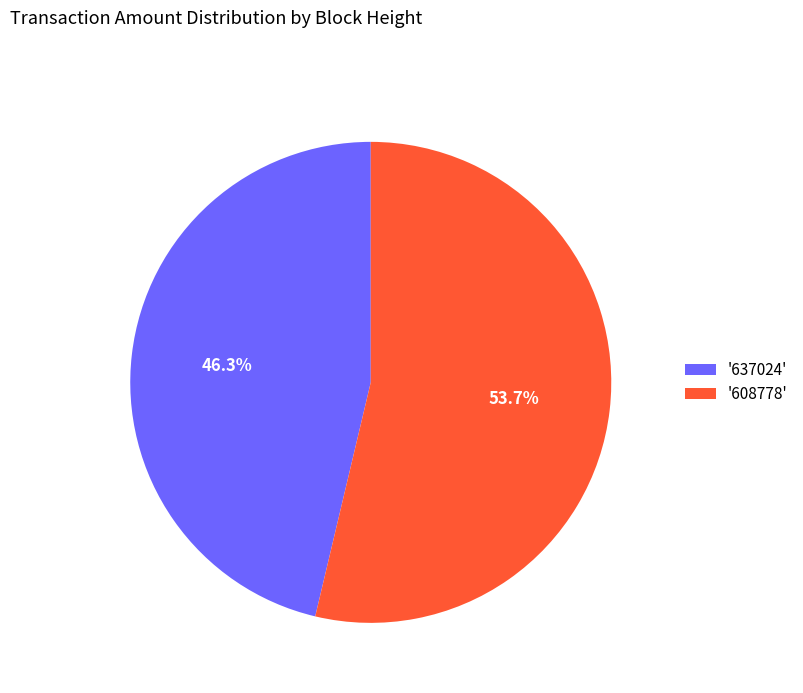

Which has a higher value, '608778' or '637024'?

'608778'